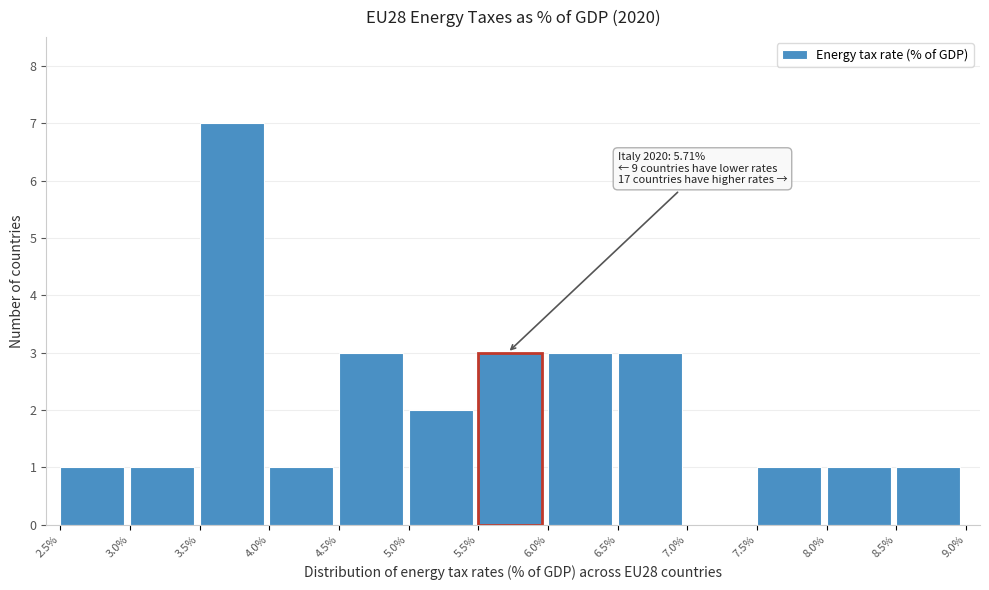

Which range on the x-axis has the tallest bar?

3.5% to 4.0%